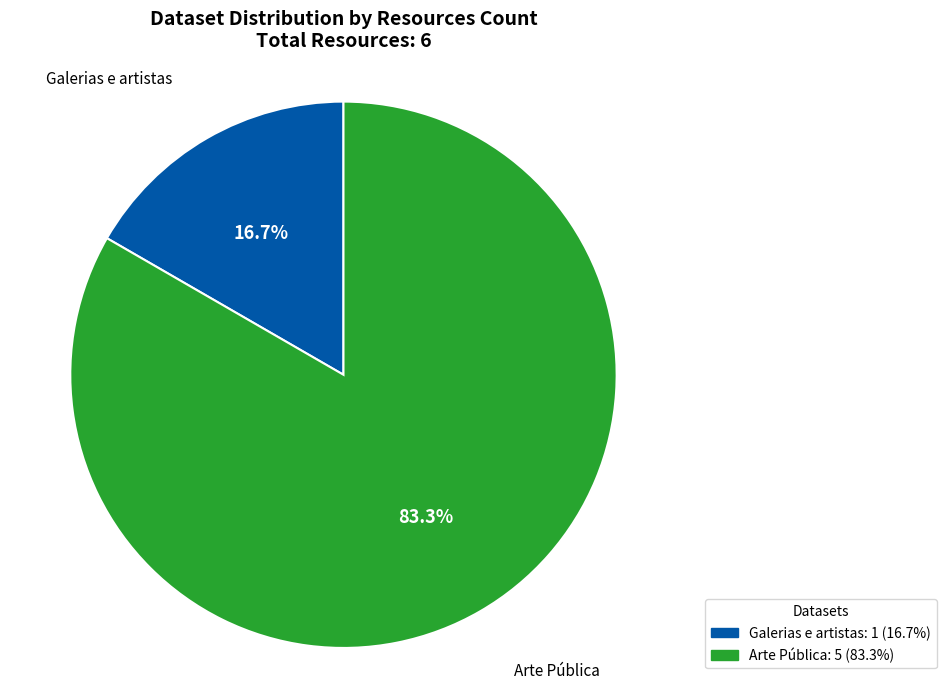

To the nearest percent, what is the average slice percentage?

50%